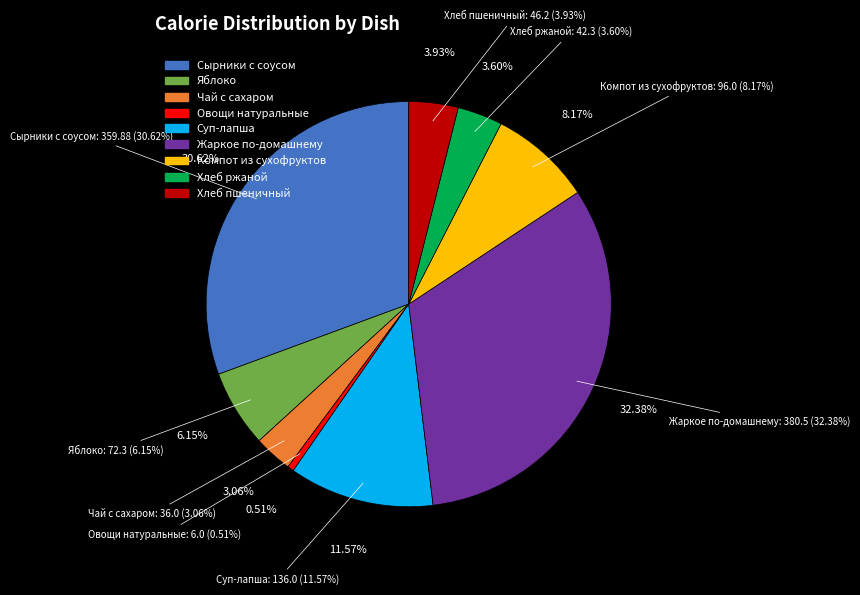

To the nearest percent, what is the combined percentage of Суп-лапша and Яблоко?

18%